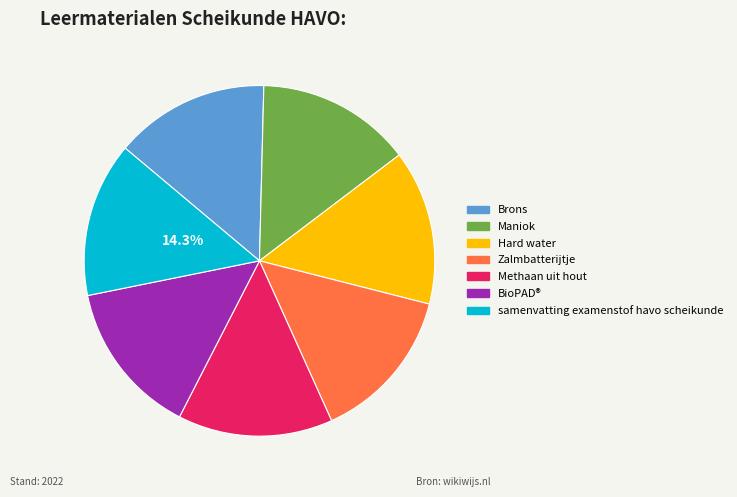

To the nearest percent, what is the combined percentage of Hard water and Brons?

29%